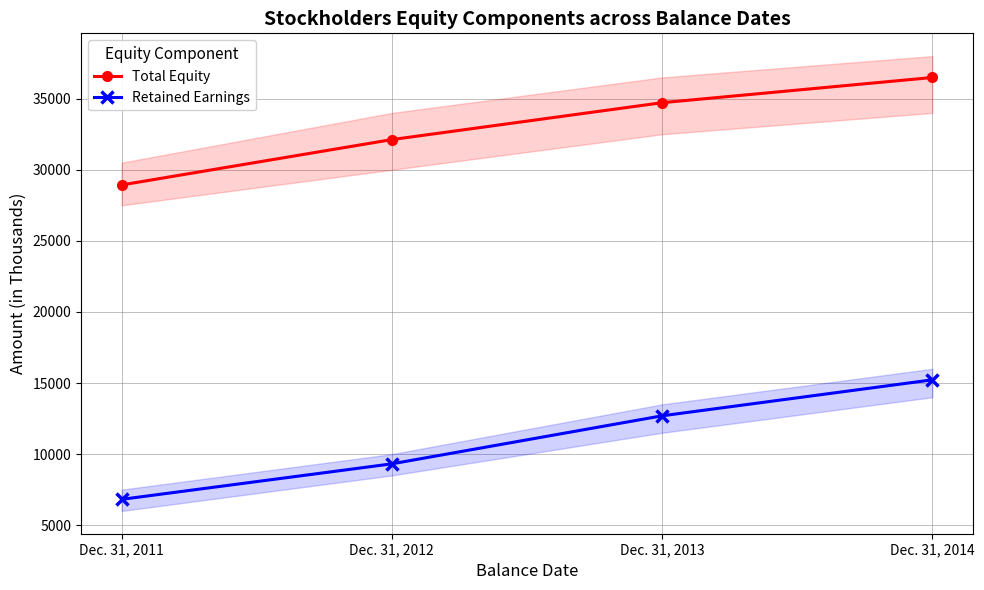

Is it true that Retained Earnings equals 24742 at Dec. 31, 2014?

False